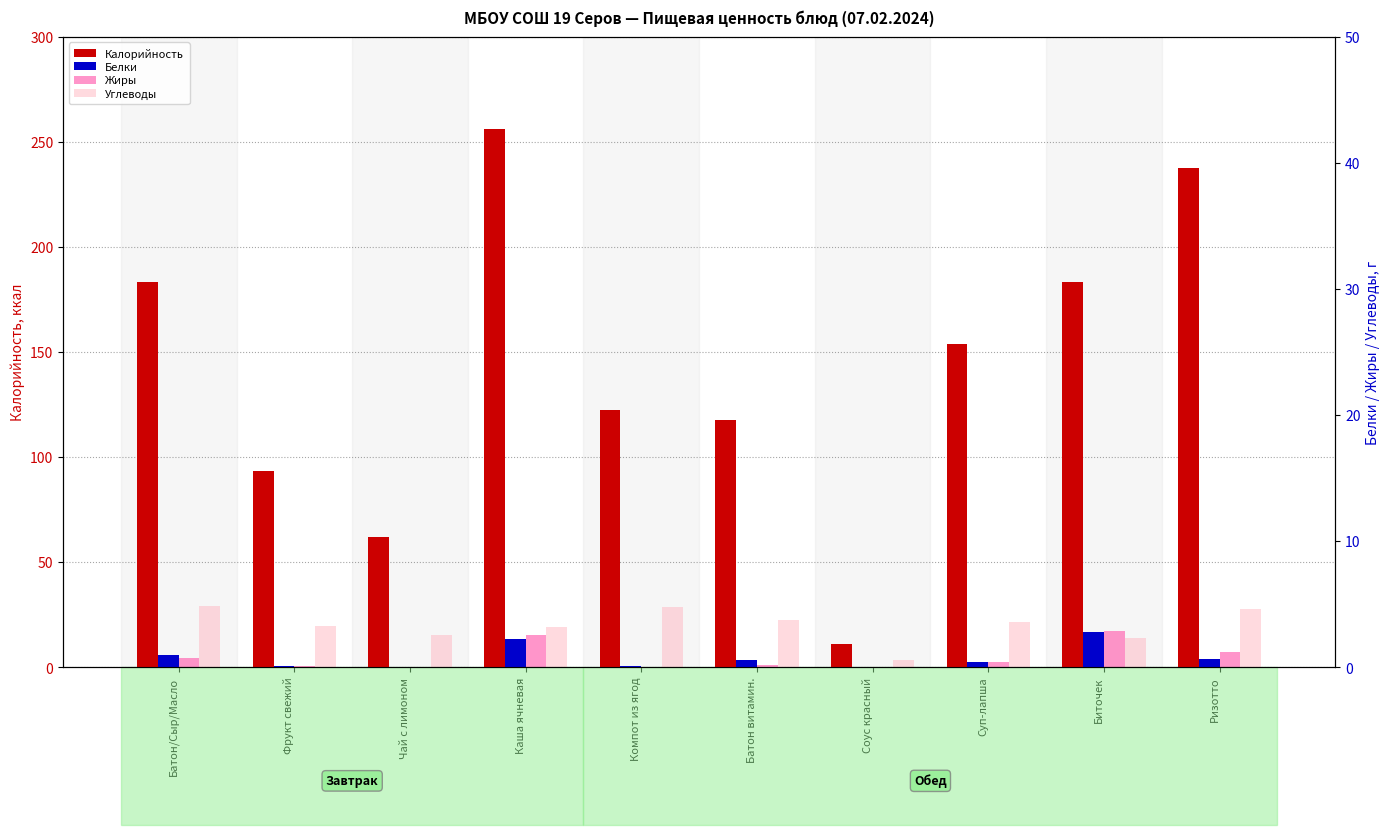

What are all the series names shown in the legend?

Калорийность, Белки, Жиры, Углеводы